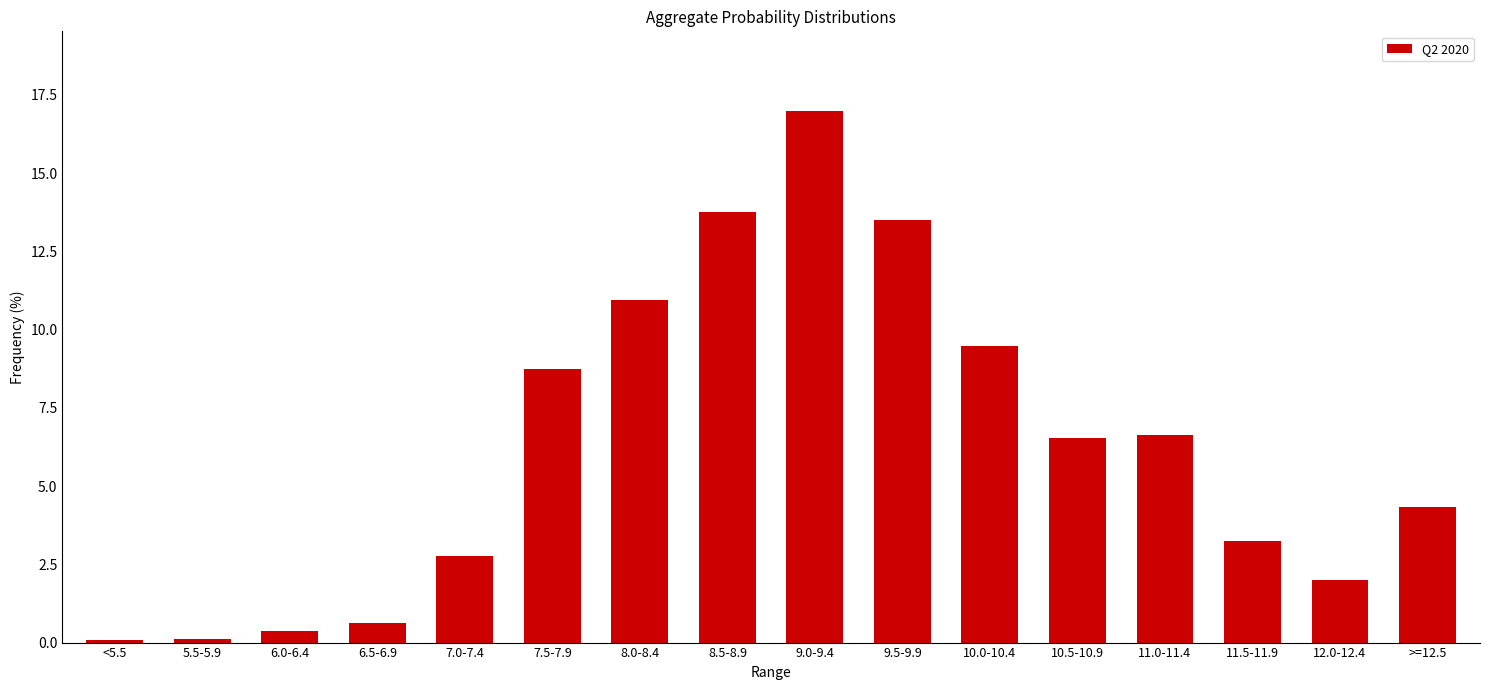

What is the maximum value shown in the chart?

17.0